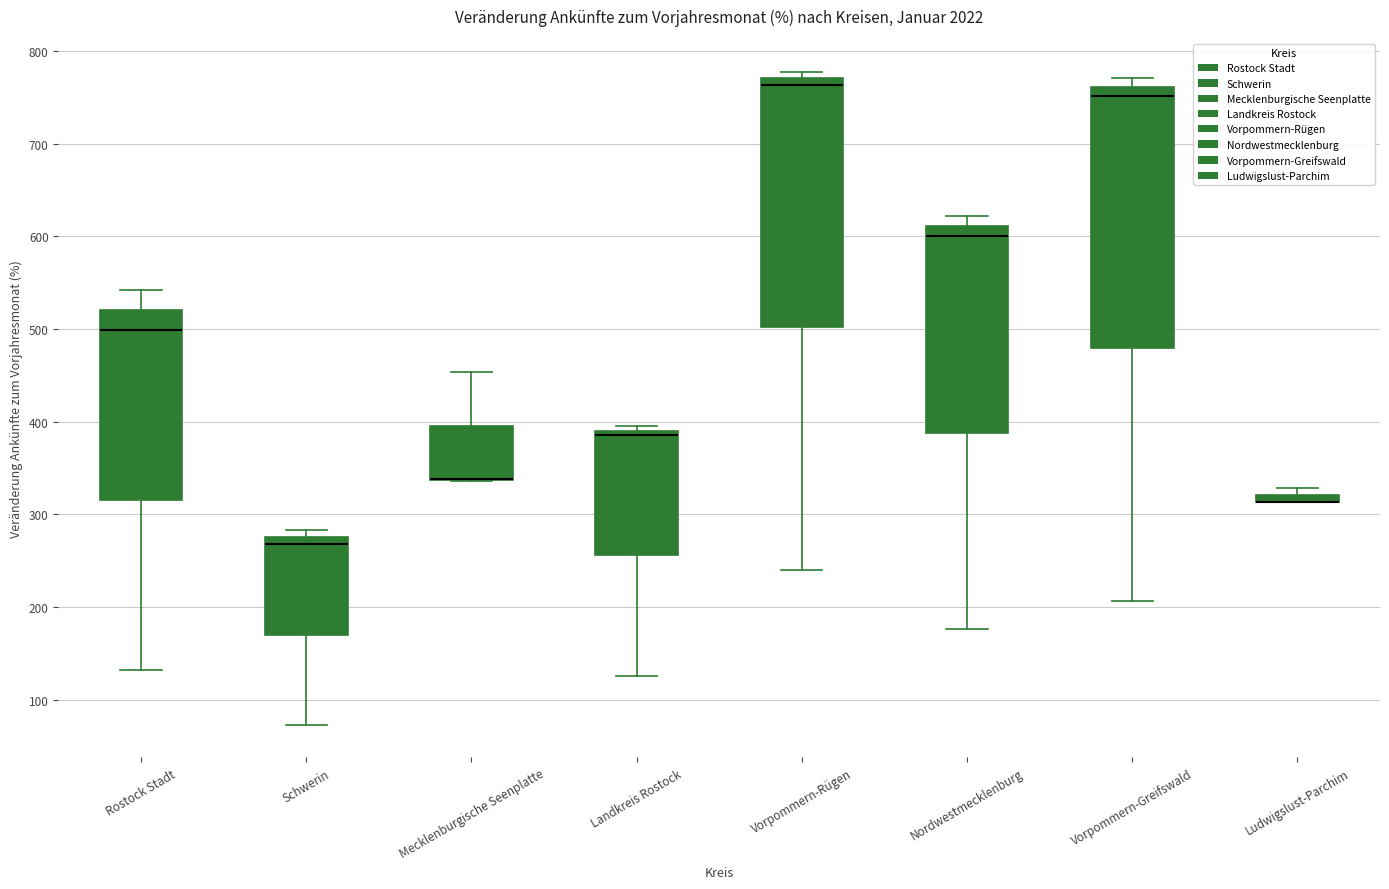

Which box is the tallest, from its lower edge to its upper edge?

Vorpommern-Greifswald